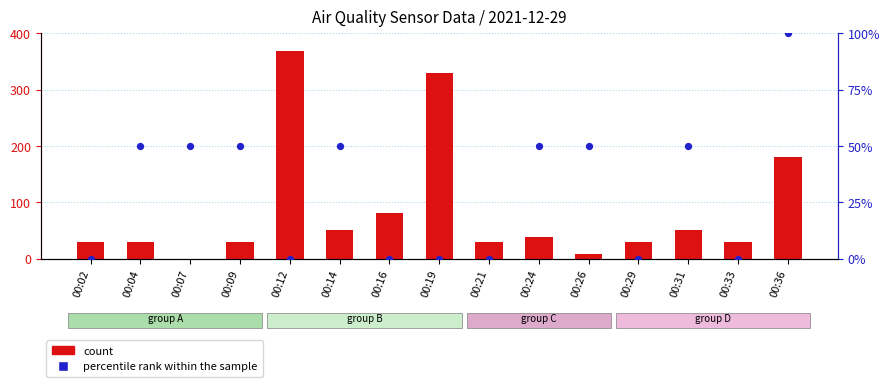

Which series has the largest Y range (max minus min)?

count